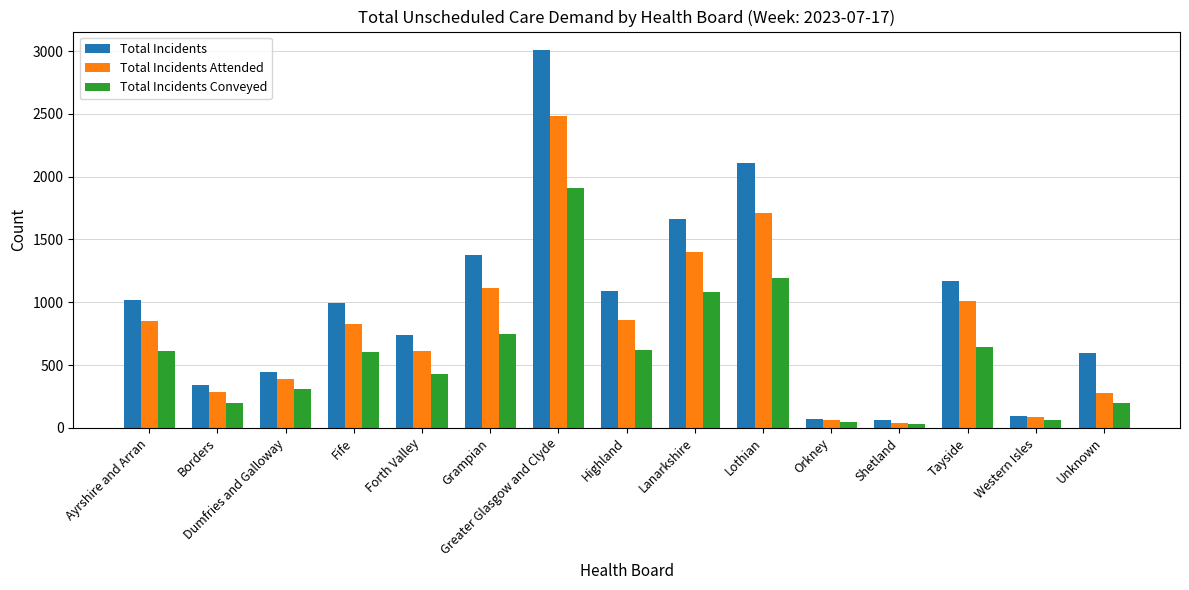

How many categories are shown in the chart?

15